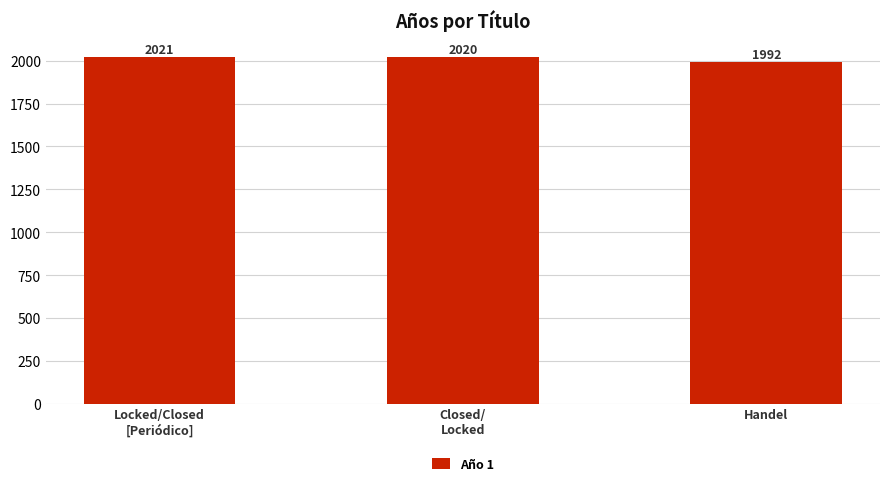

Between Handel and Locked/Closed
[Periódico], which is larger?

Locked/Closed
[Periódico]